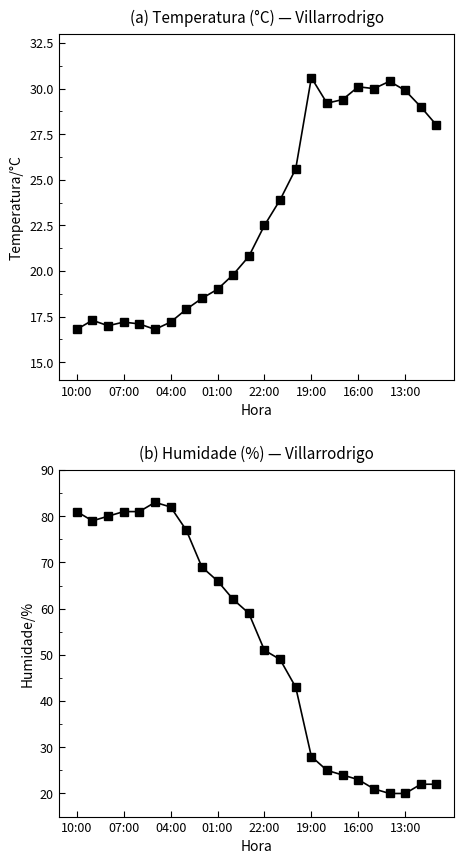

Is the value of Humidade (%) at 01:00 greater than the value of Temperatura (°C) at 10?

Yes